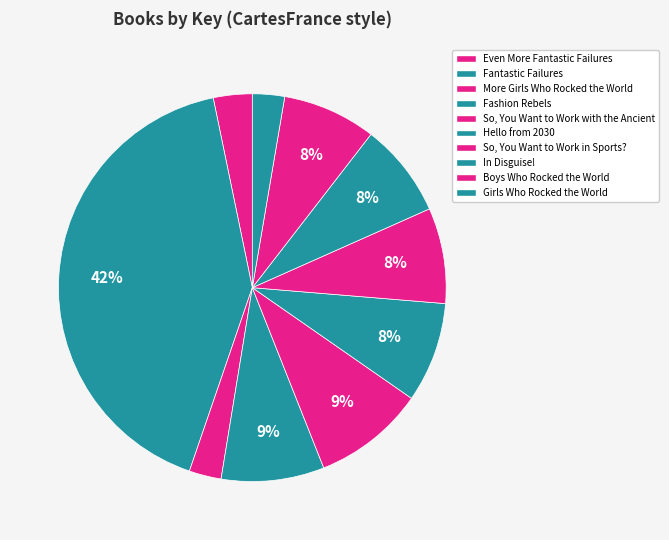

Is there a majority slice in this chart?

No